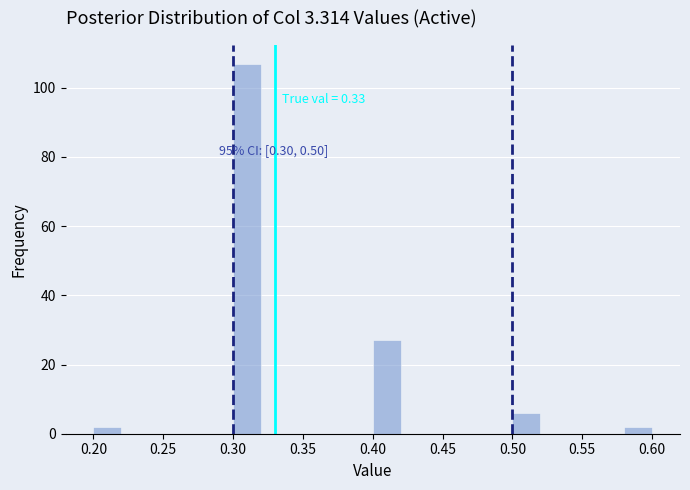

Over which range of the x-axis is the bar tallest?

0.30 to 0.32